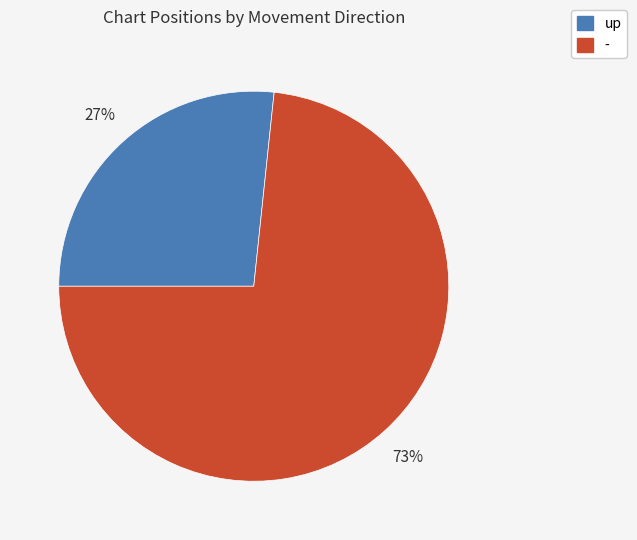

The up slice represents 35% of the pie. True or false?

False